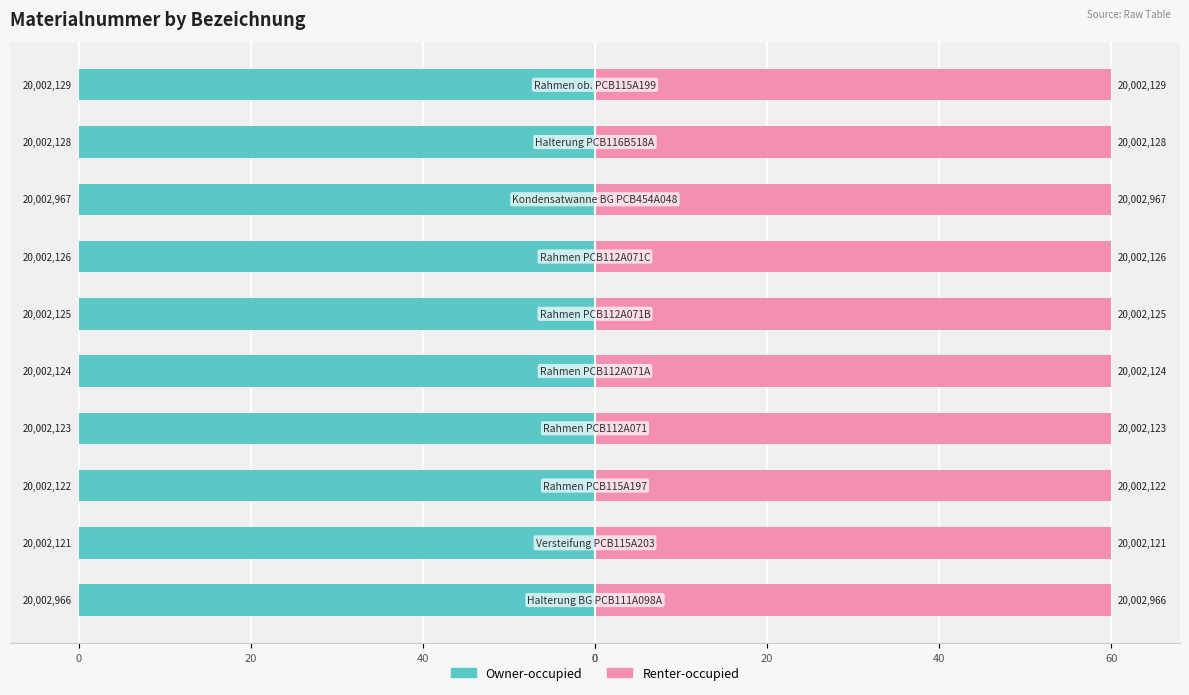

What is the average value of the Owner-occupied series?

-60.0